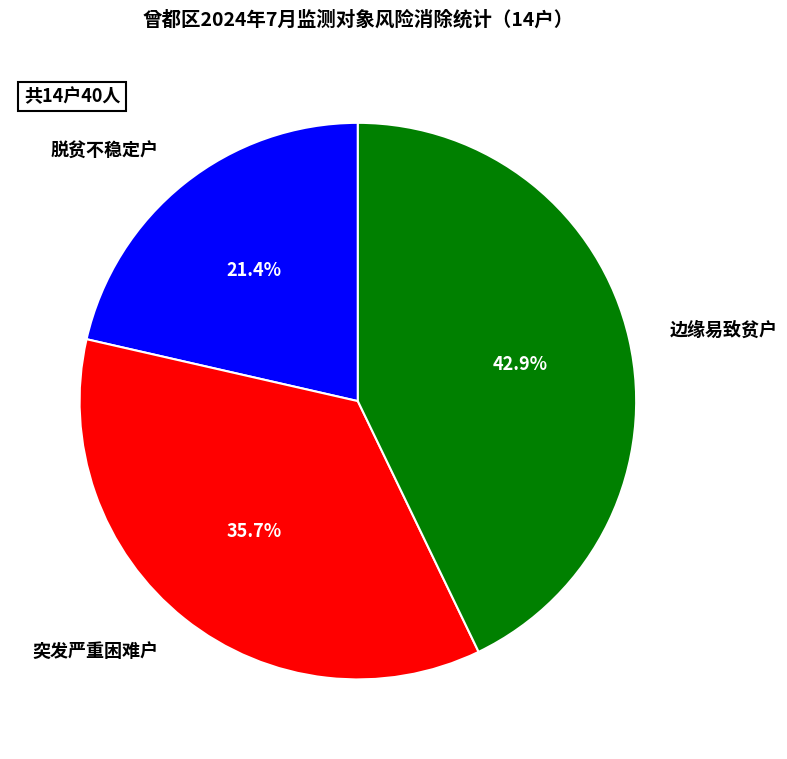

What percentage do 边缘易致贫户 and 脱贫不稳定户 together represent?

64.3%